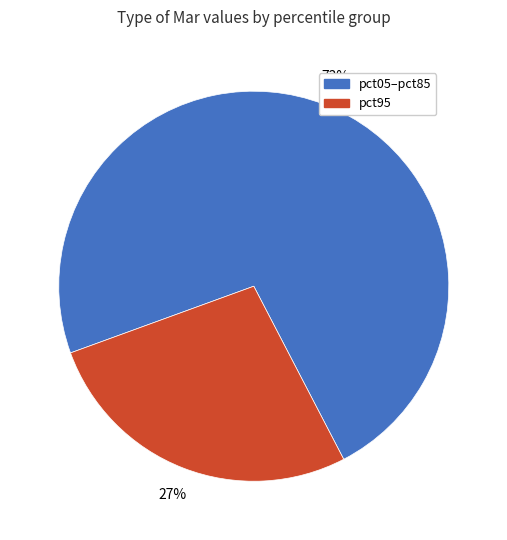

To the nearest percent, what is the difference between the largest and smallest slice percentages?

46%